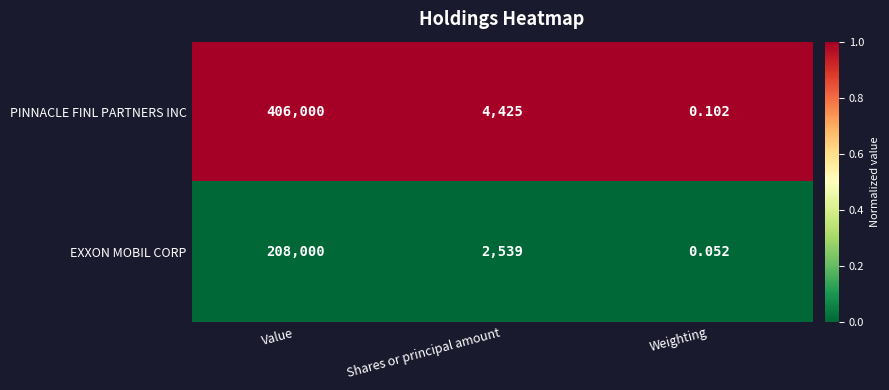

Which series has the widest spread of values?

PINNACLE FINL PARTNERS INC